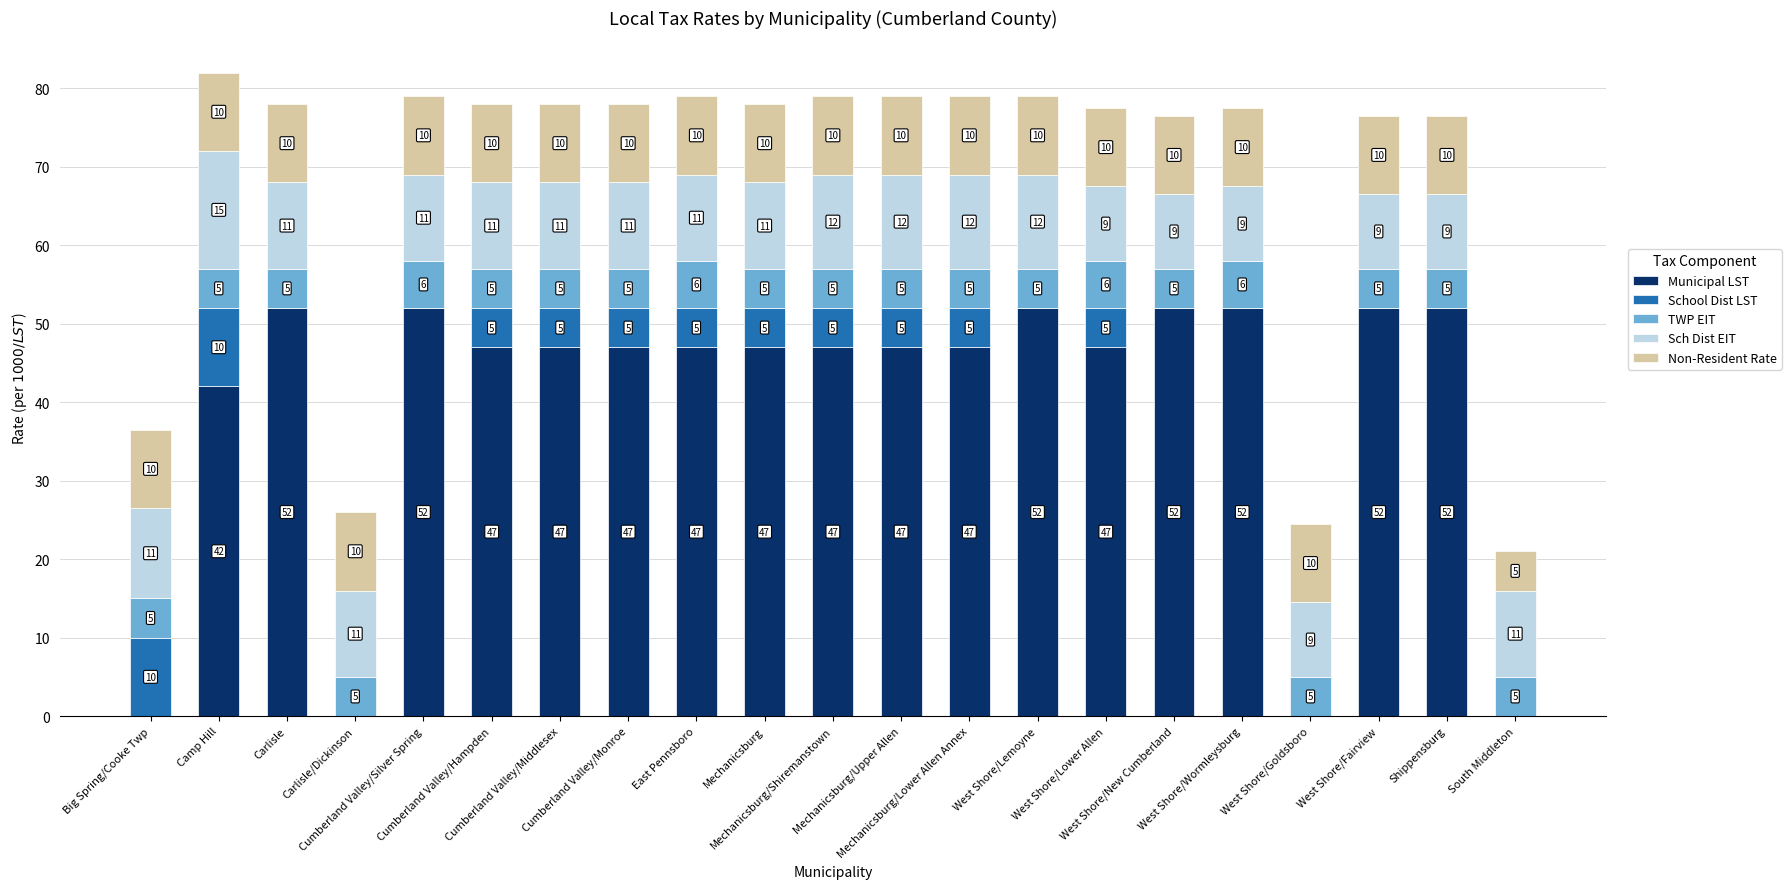

What is the sum of all Municipal LST values?

829.0